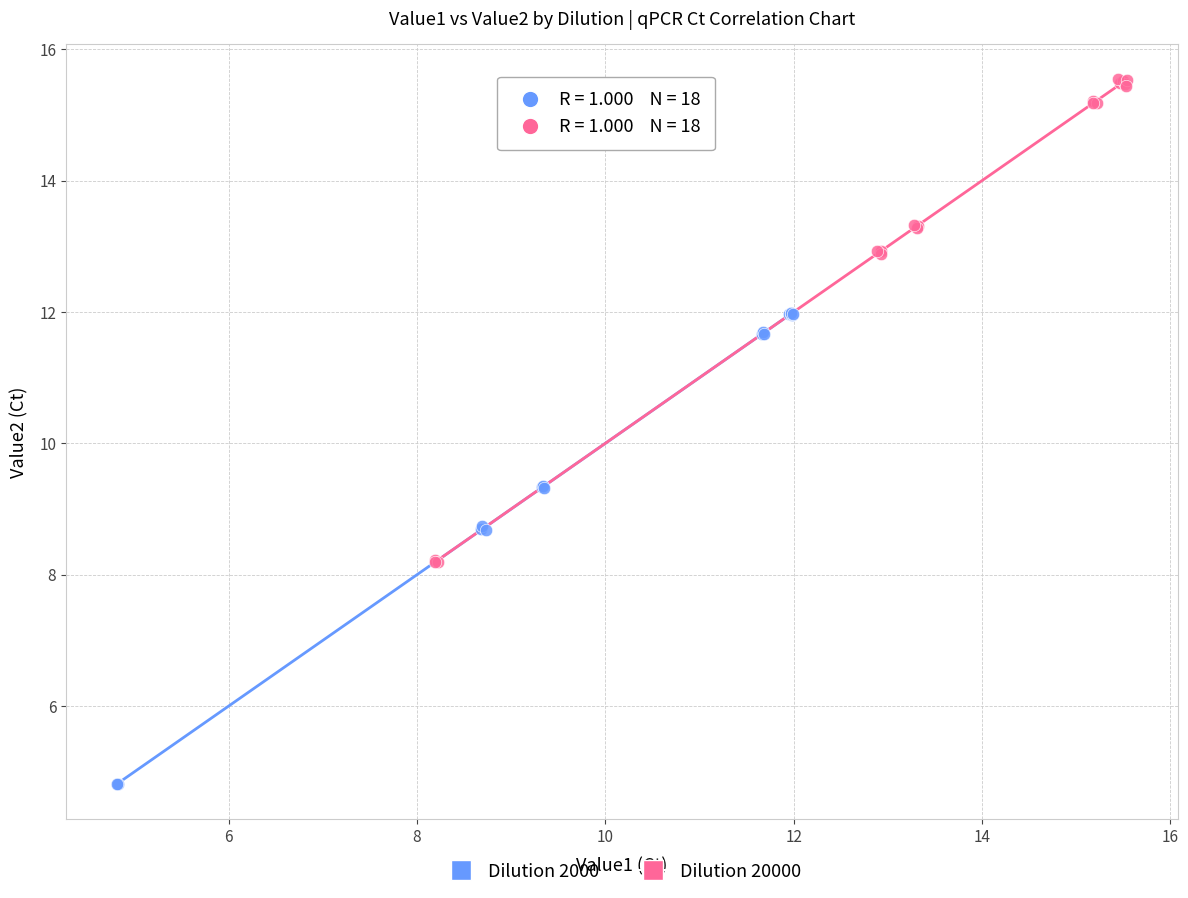

Which series contains the lowest Y value?

Dilution 2000